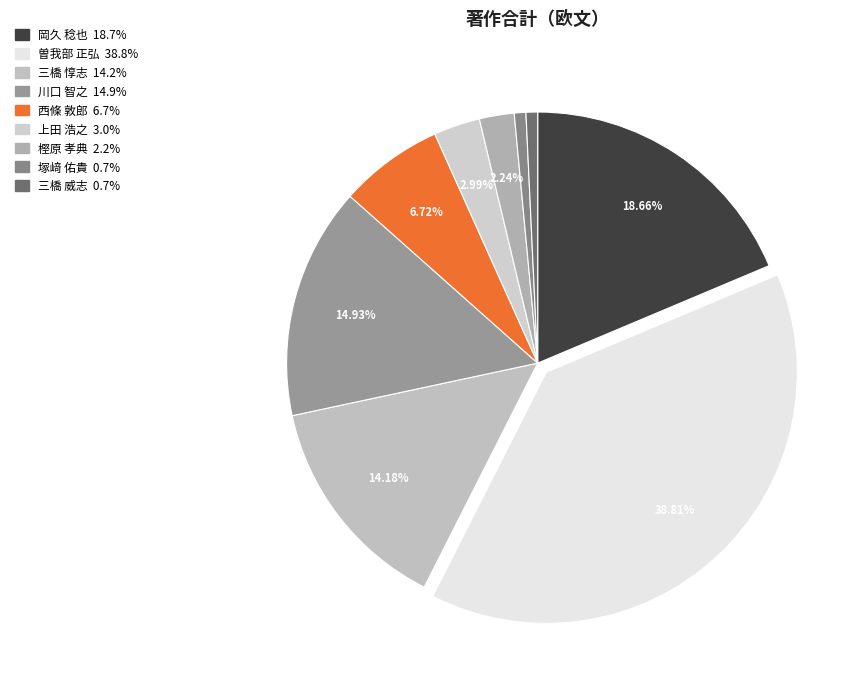

Is there any slice that represents more than half of the pie?

No